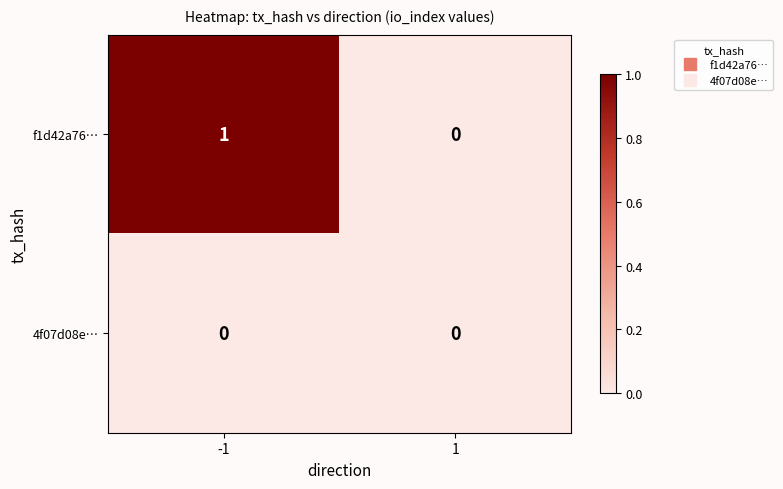

Is it true that 4f07d08e… equals 0 at -1?

True